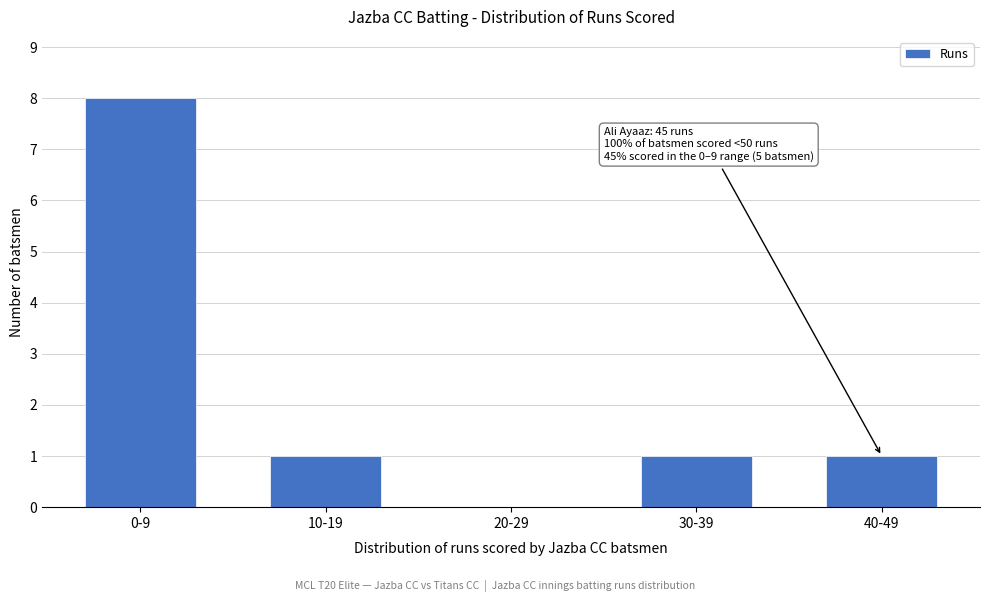

Reading left to right, what are all the values shown in this chart?

0-9=8	10-19=1	20-29=0	30-39=1	40-49=1